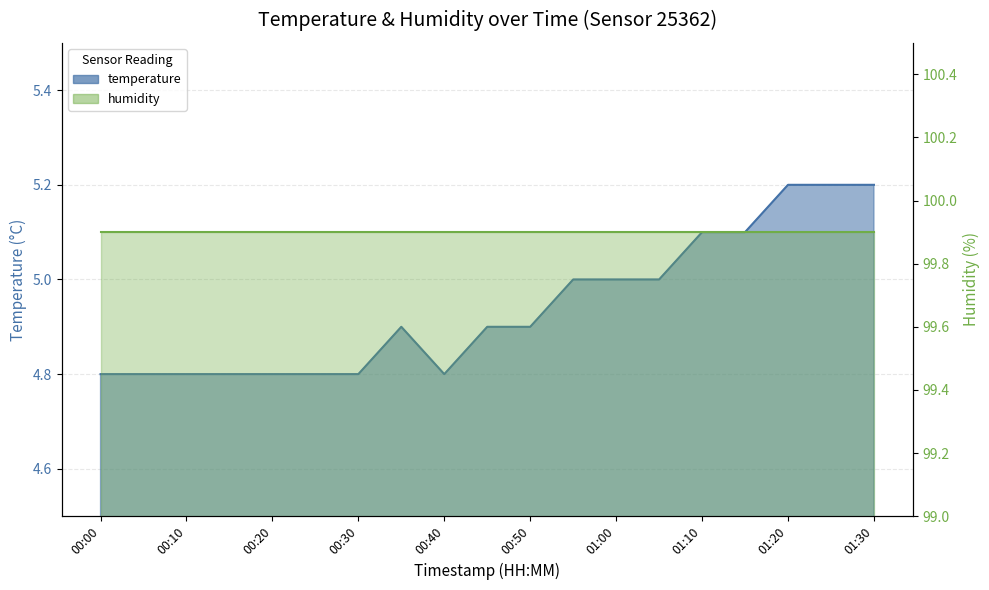

How many values are between 4 and 5?

14